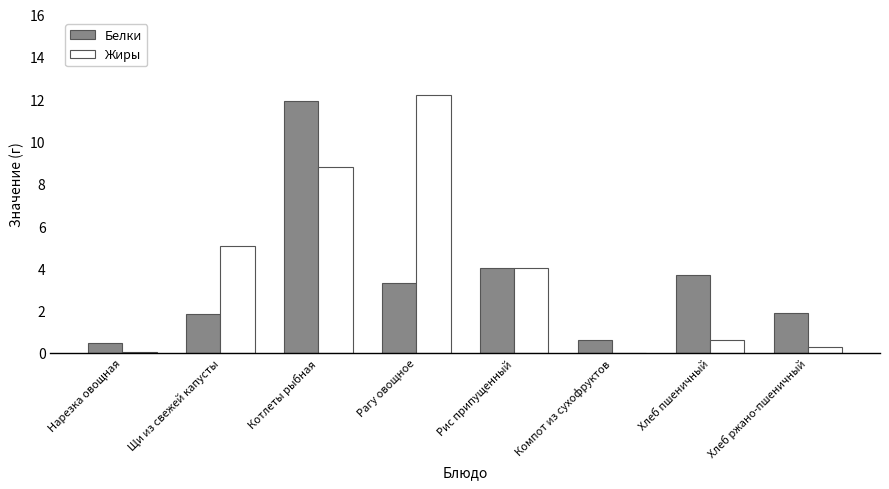

What is the sum of all Жиры values?

31.0